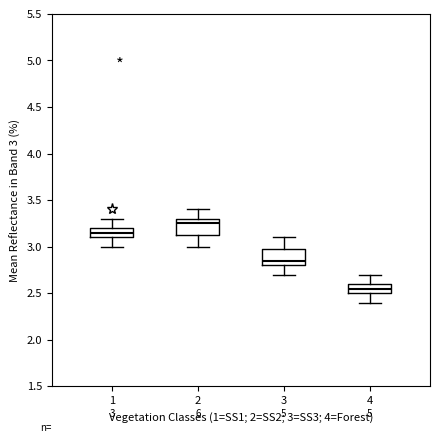

Which box's median line is the lowest?

4